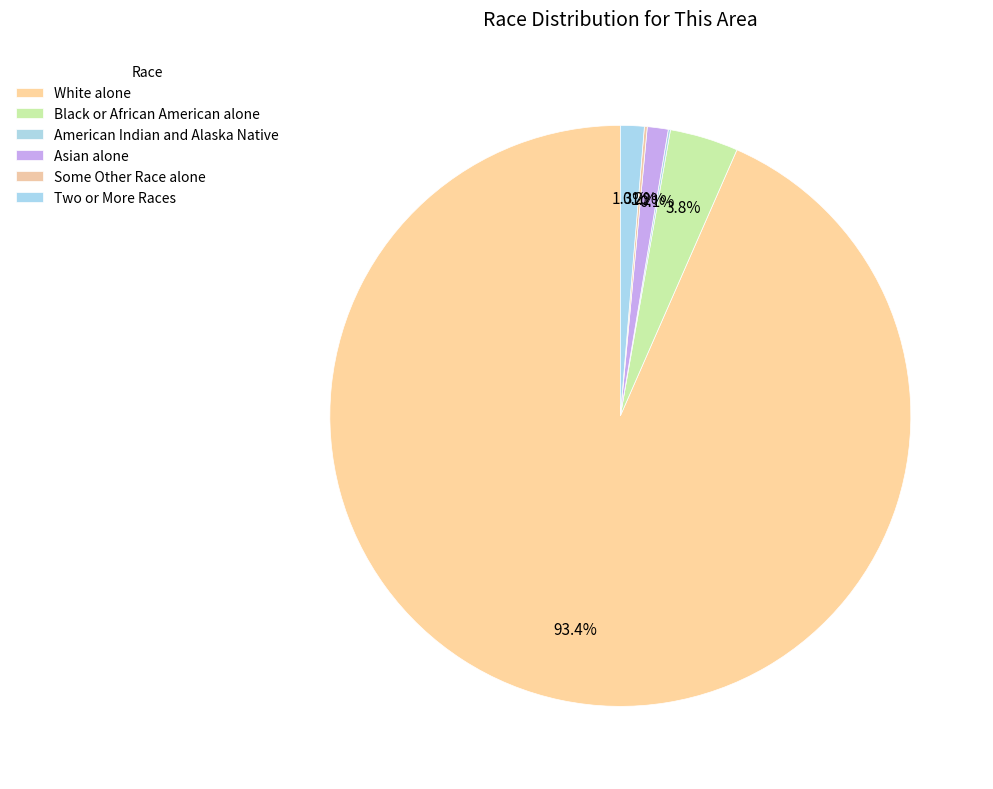

Rank the categories by value from highest to lowest.

White alone, Black or African American alone, Two or More Races, Asian alone, Some Other Race alone, American Indian and Alaska Native